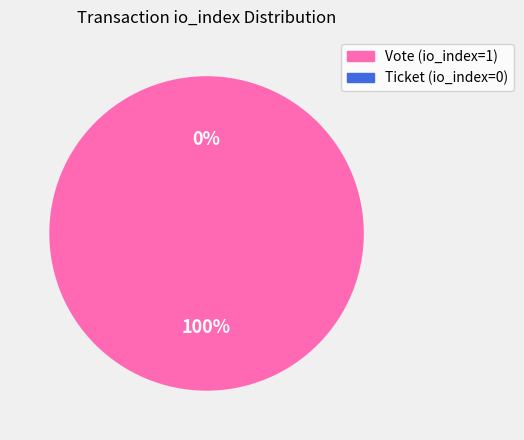

Between Vote (io_index=1) and Ticket (io_index=0), which is larger?

Vote (io_index=1)